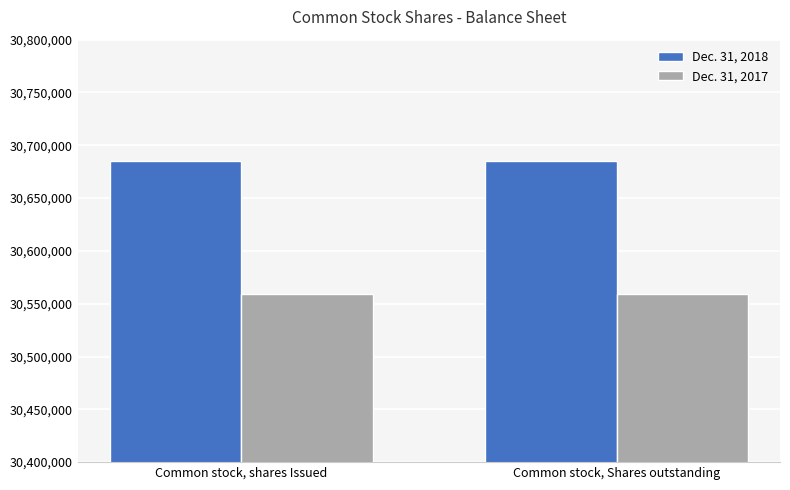

What is the label of the 1st bar from the right?

Common stock, Shares outstanding